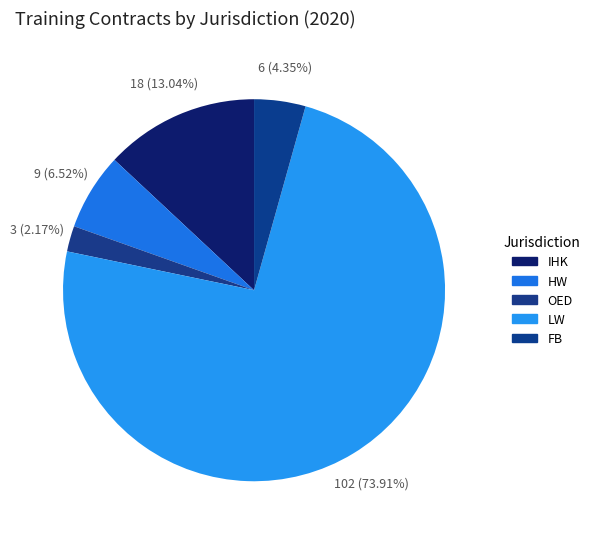

What is the largest slice in the pie chart?

LW